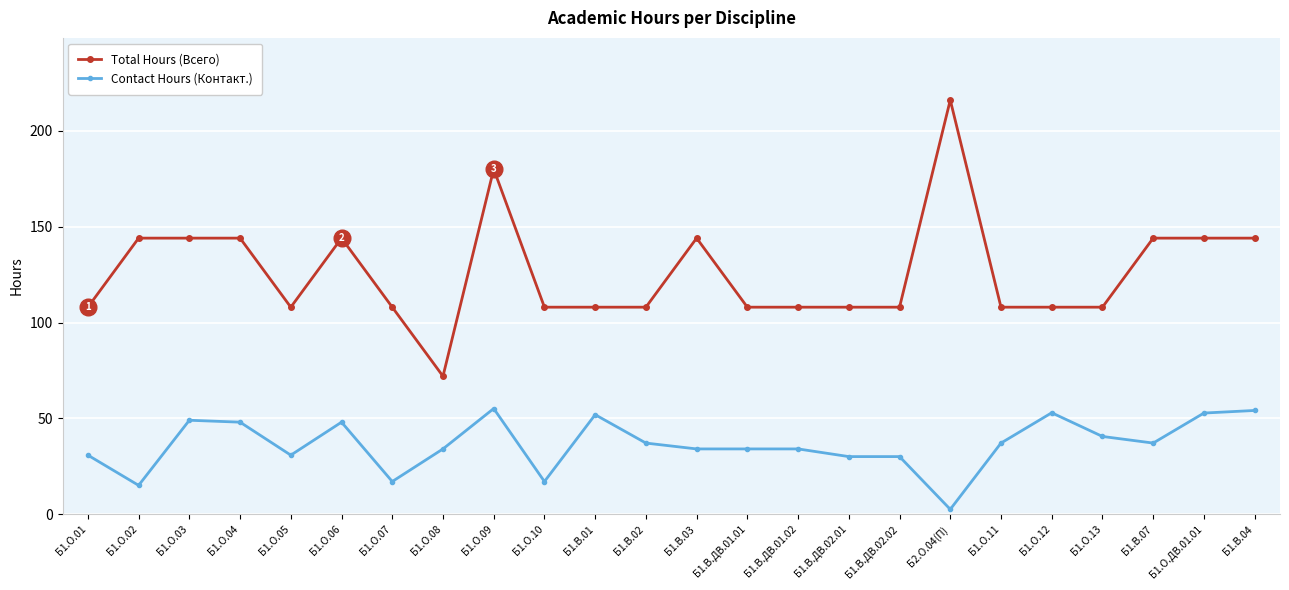

What is the average value of the Contact Hours (Контакт.) series?

36.4